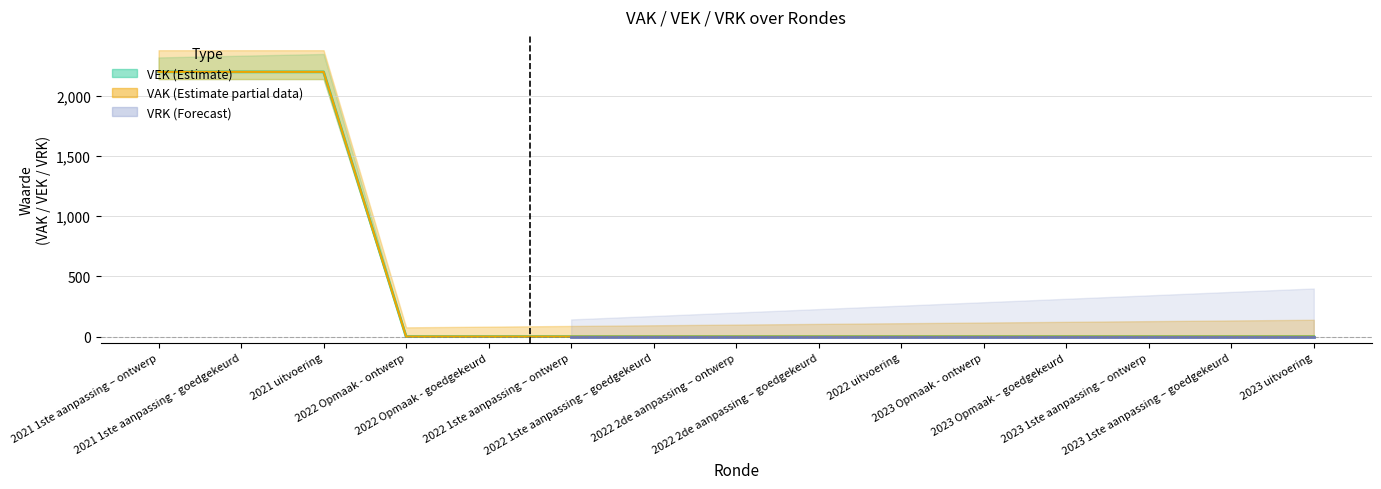

How many categories are shown in the chart?

15